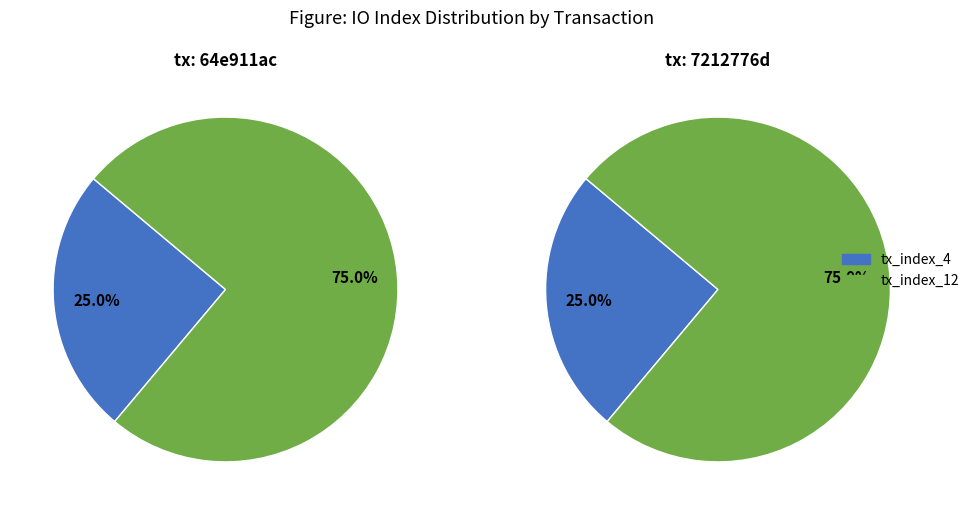

What is the ratio of the value at tx_index_12 to the value at tx_index_4?

3.0